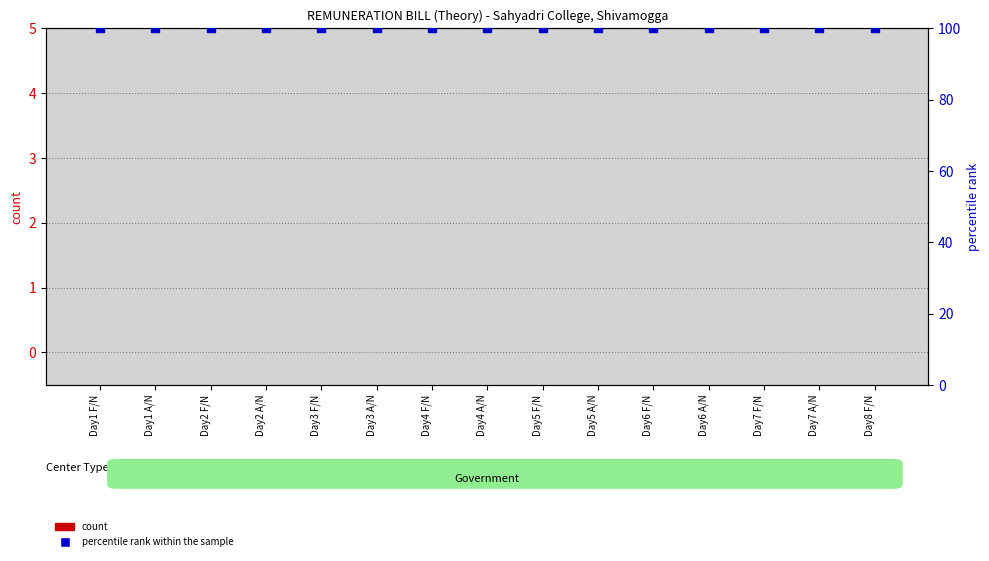

Which series has the widest spread of Y values?

count